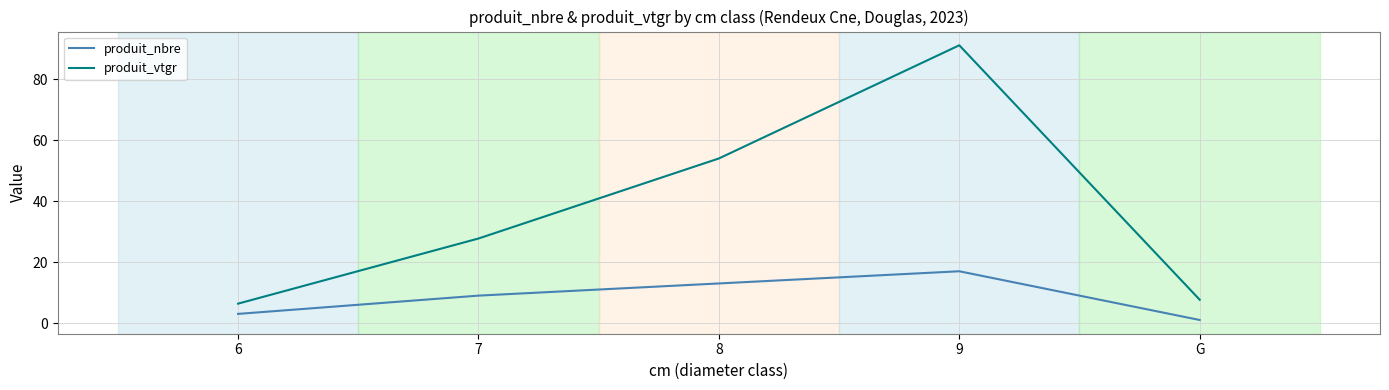

Where is the first local maximum for produit_vtgr?

9